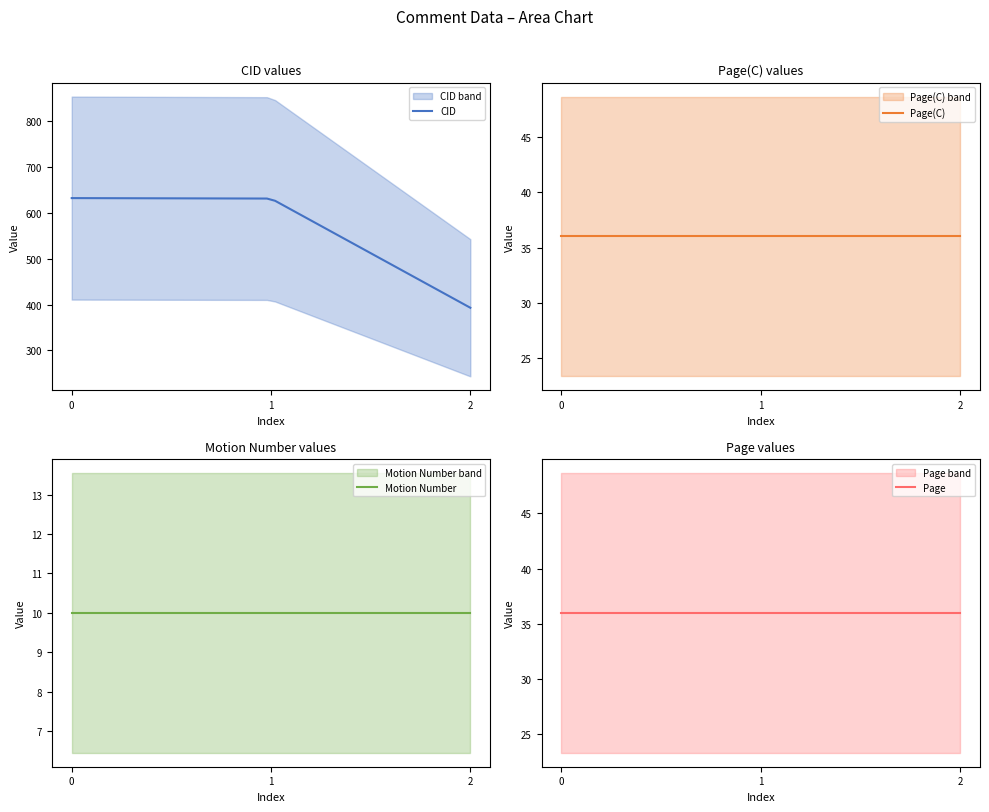

What is the difference between the maximum and second lowest values in the CID series?

229.3